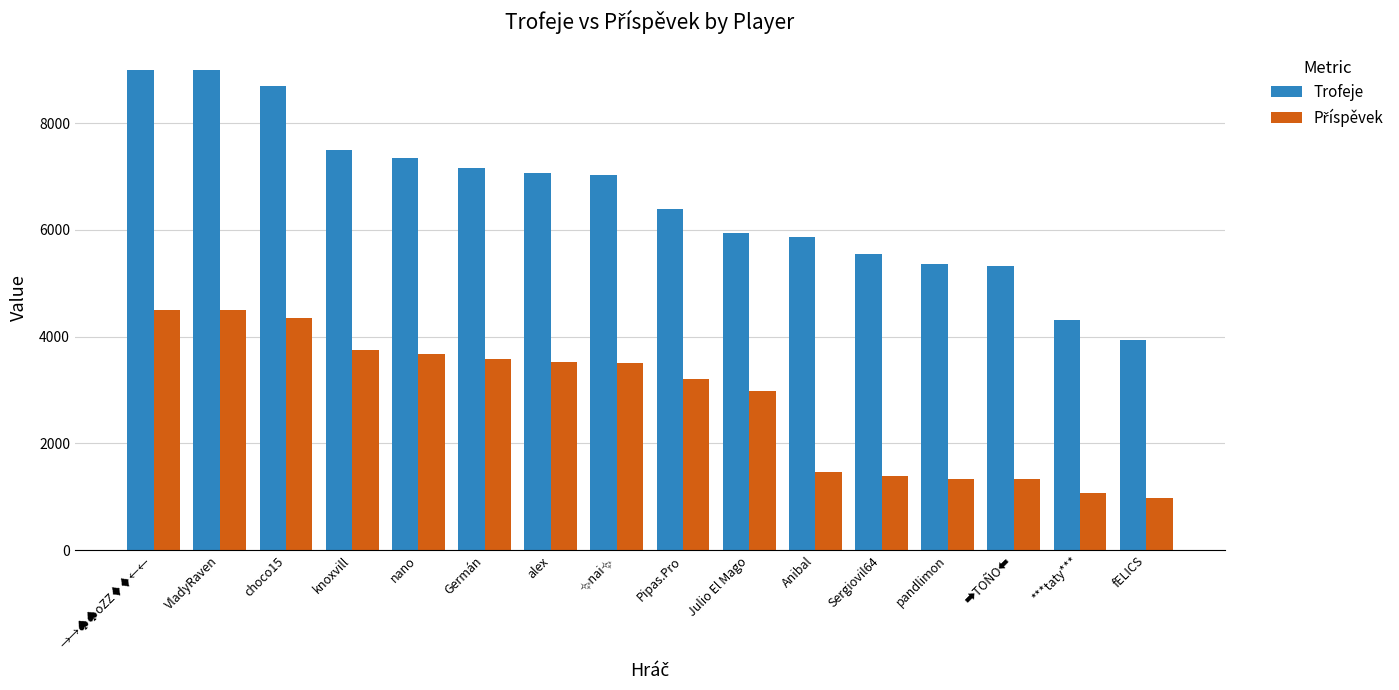

At which label does Trofeje first exceed 7032?

→→♠♠oZZ♦♦←←